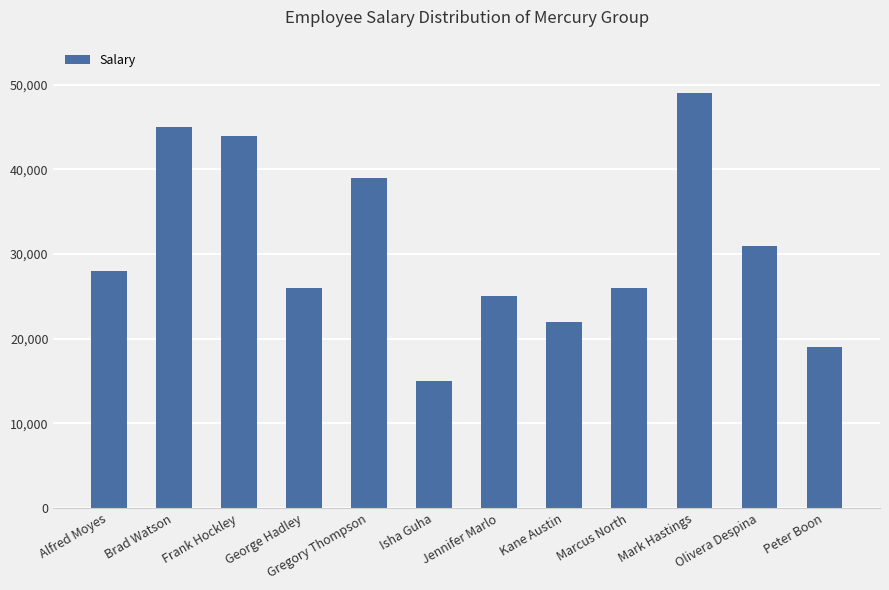

Reading right to left, what are all the values shown in this chart?

Peter Boon=19000	Olivera Despina=31000	Mark Hastings=49000	Marcus North=26000	Kane Austin=22000	Jennifer Marlo=25000	Isha Guha=15000	Gregory Thompson=39000	George Hadley=26000	Frank Hockley=44000	Brad Watson=45000	Alfred Moyes=28000